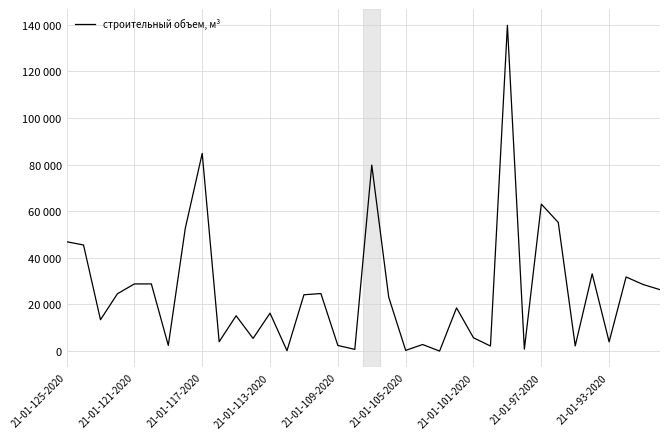

Does the chart have visible grid lines?

Yes